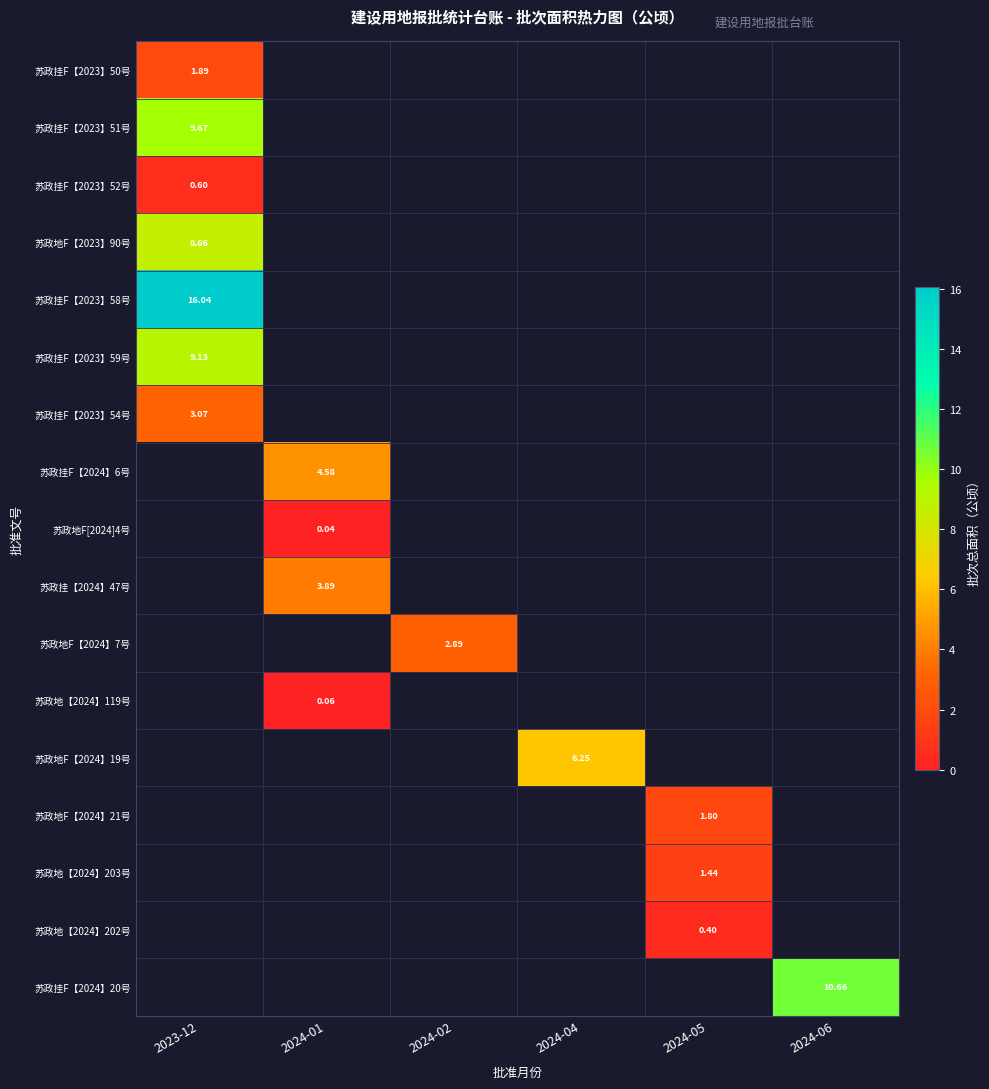

What is the greatest value displayed?

16.0